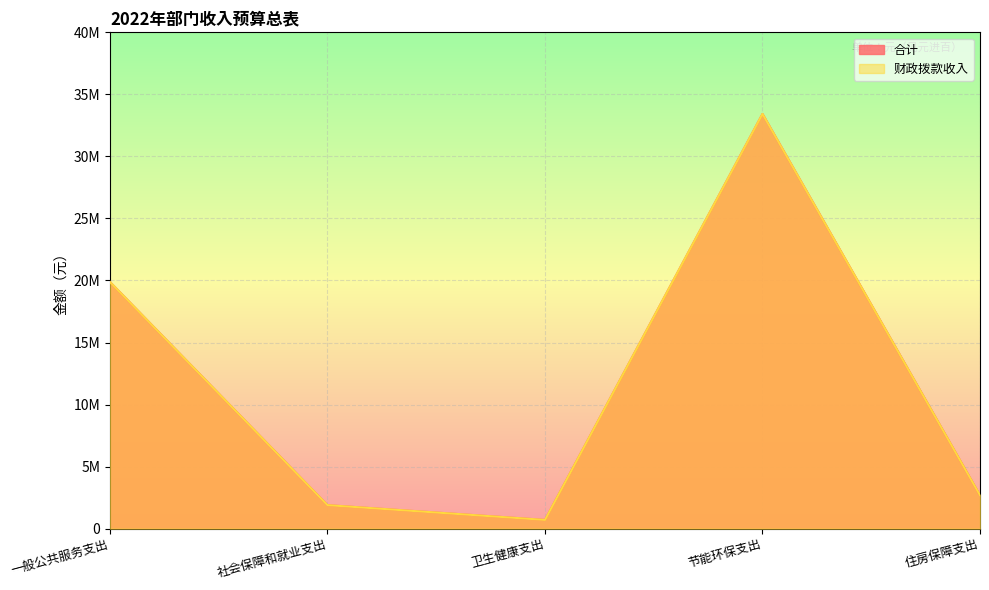

Where does the 合计 series first go above 2683500?

一般公共服务支出